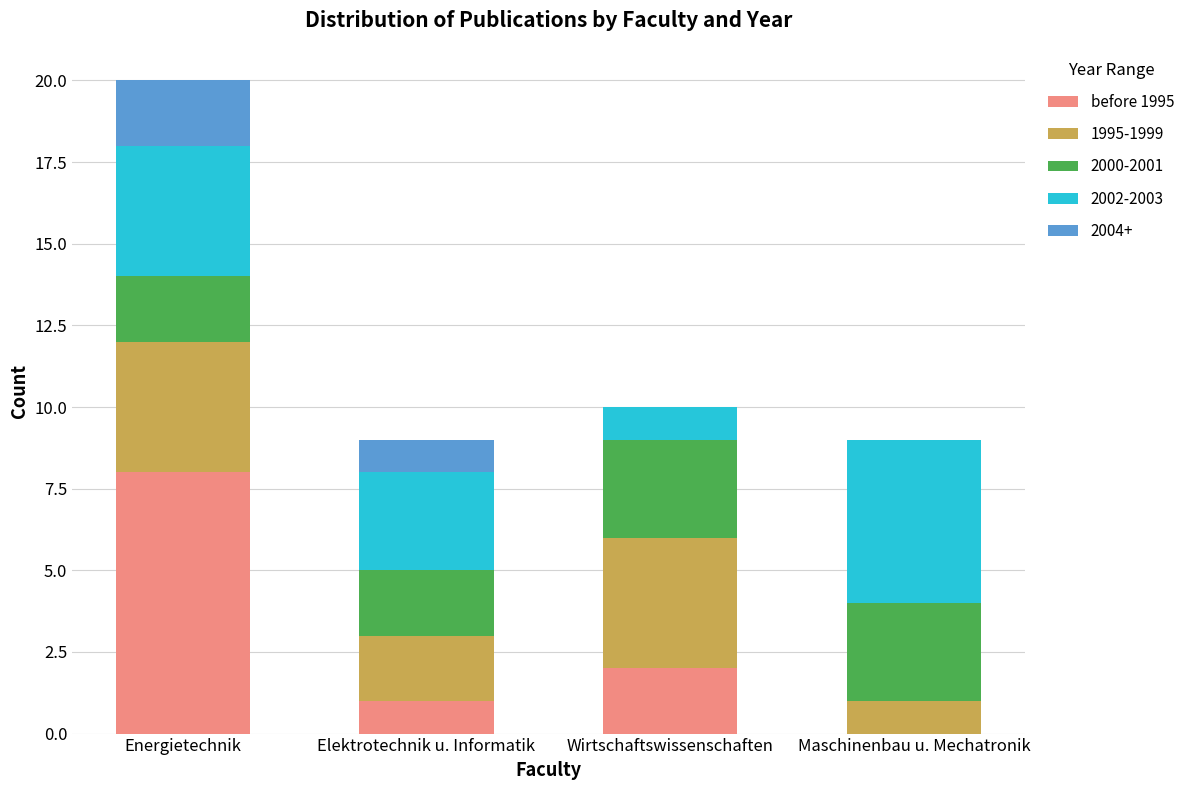

The value of before 1995 at Wirtschaftswissenschaften is 3. True or false?

False